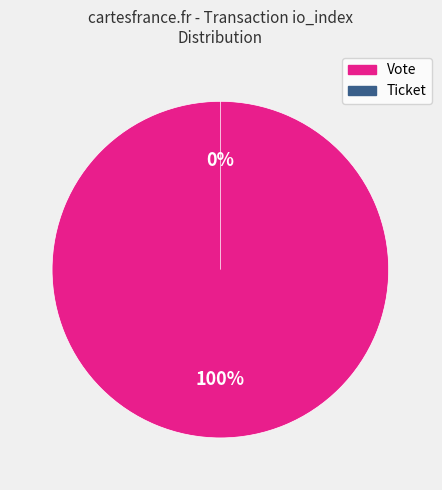

To the nearest percent, what is the difference between the largest and smallest slice percentages?

100%